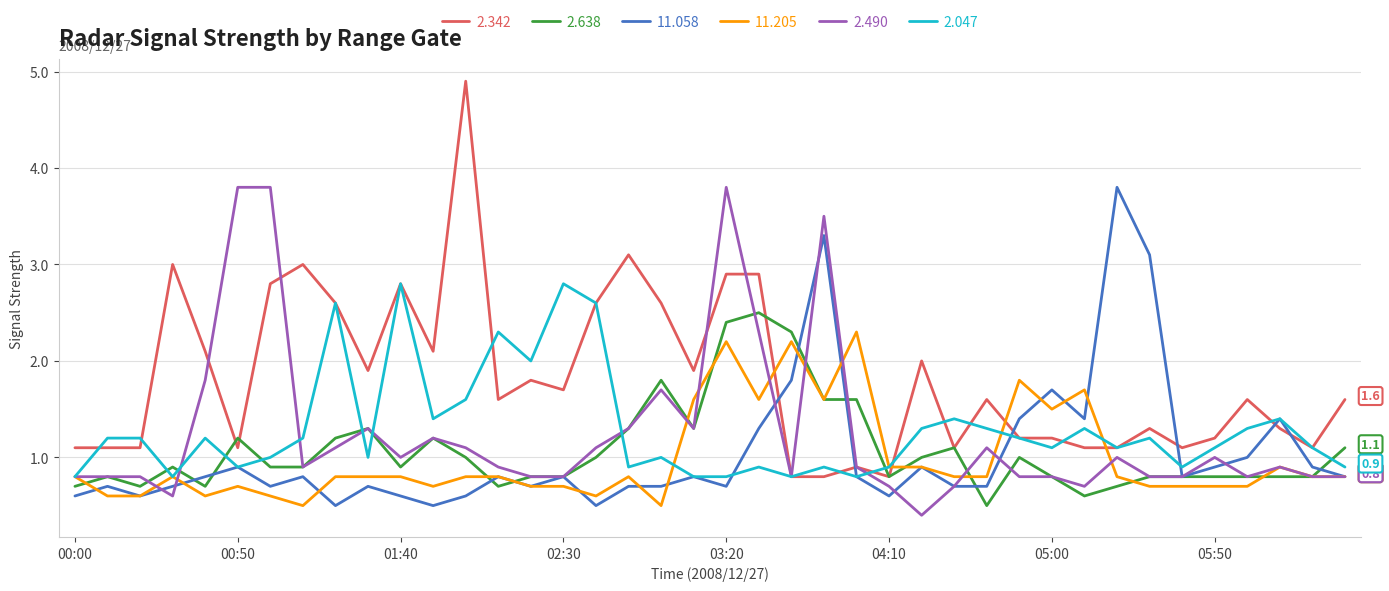

Reading left to right, list all the values displayed in this chart.

2.342: 1.1	1.1	1.1	3.0	2.1	1.1	2.8	3.0	2.6	1.9	2.8	2.1	4.9	1.6	1.8	1.7	2.6	3.1	2.6	1.9	2.9	2.9	0.8	0.8	0.9	0.8	2.0	1.1	1.6	1.2	1.2	1.1	1.1	1.3	1.1	1.2	1.6	1.3	1.1	1.6
2.638: 0.7	0.8	0.7	0.9	0.7	1.2	0.9	0.9	1.2	1.3	0.9	1.2	1.0	0.7	0.8	0.8	1.0	1.3	1.8	1.3	2.4	2.5	2.3	1.6	1.6	0.8	1.0	1.1	0.5	1.0	0.8	0.6	0.7	0.8	0.8	0.8	0.8	0.8	0.8	1.1
11.058: 0.6	0.7	0.6	0.7	0.8	0.9	0.7	0.8	0.5	0.7	0.6	0.5	0.6	0.8	0.7	0.8	0.5	0.7	0.7	0.8	0.7	1.3	1.8	3.3	0.8	0.6	0.9	0.7	0.7	1.4	1.7	1.4	3.8	3.1	0.8	0.9	1.0	1.4	0.9	0.8
11.205: 0.8	0.6	0.6	0.8	0.6	0.7	0.6	0.5	0.8	0.8	0.8	0.7	0.8	0.8	0.7	0.7	0.6	0.8	0.5	1.6	2.2	1.6	2.2	1.6	2.3	0.9	0.9	0.8	0.8	1.8	1.5	1.7	0.8	0.7	0.7	0.7	0.7	0.9	0.8	0.8
2.490: 0.8	0.8	0.8	0.6	1.8	3.8	3.8	0.9	1.1	1.3	1.0	1.2	1.1	0.9	0.8	0.8	1.1	1.3	1.7	1.3	3.8	2.3	0.8	3.5	0.9	0.7	0.4	0.7	1.1	0.8	0.8	0.7	1.0	0.8	0.8	1.0	0.8	0.9	0.8	0.8
2.047: 0.8	1.2	1.2	0.8	1.2	0.9	1.0	1.2	2.6	1.0	2.8	1.4	1.6	2.3	2.0	2.8	2.6	0.9	1.0	0.8	0.8	0.9	0.8	0.9	0.8	0.9	1.3	1.4	1.3	1.2	1.1	1.3	1.1	1.2	0.9	1.1	1.3	1.4	1.1	0.9